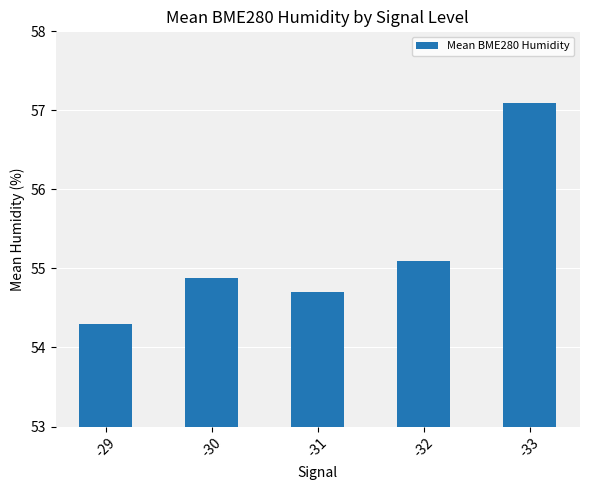

What value does the data have at -32?

55.1